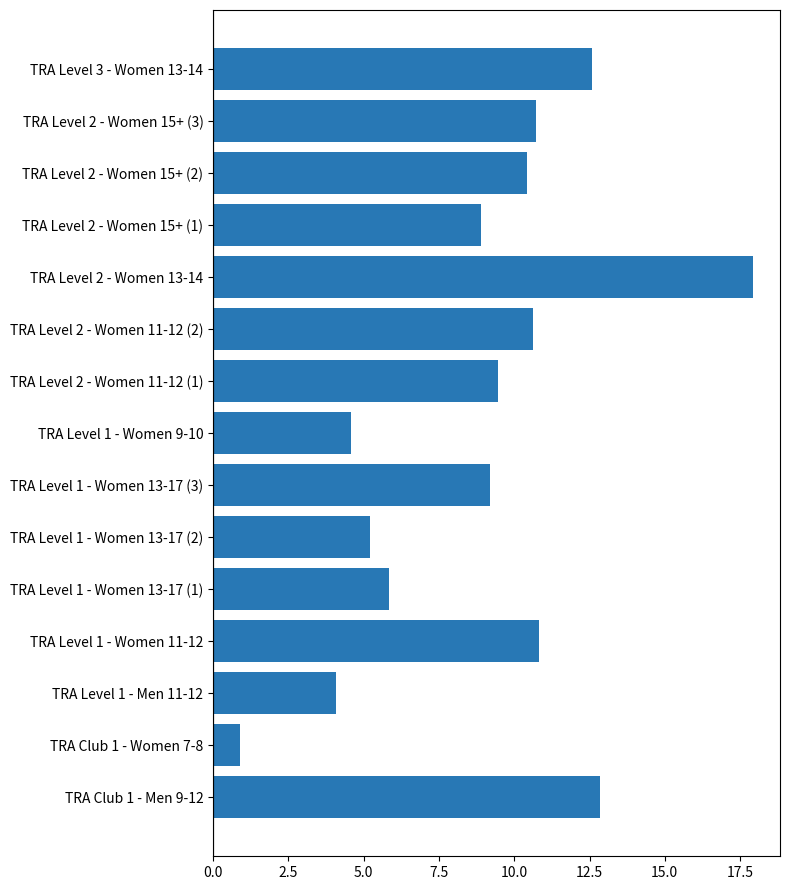

What is the average value?

8.9